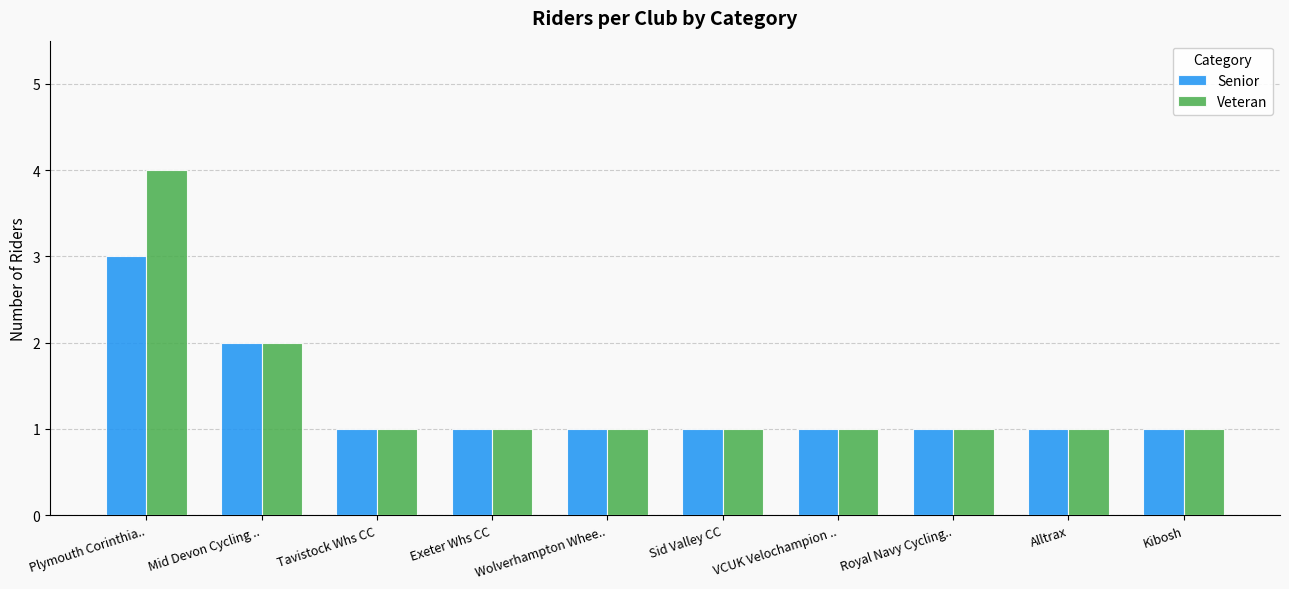

What is the greatest value displayed?

4